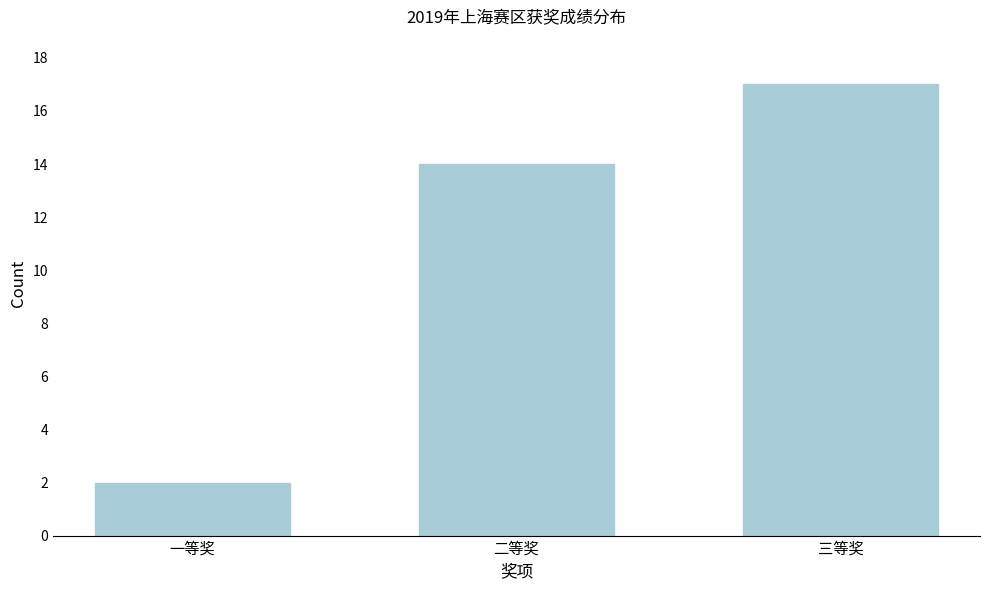

Reading left to right, extract all data points from this chart.

一等奖=2	二等奖=14	三等奖=17